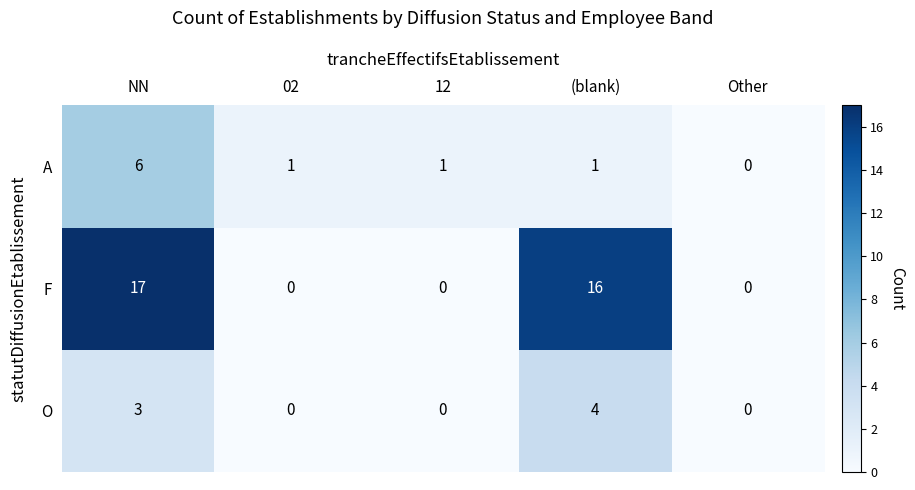

What is the difference between the maximum and second lowest values in the O series?

4